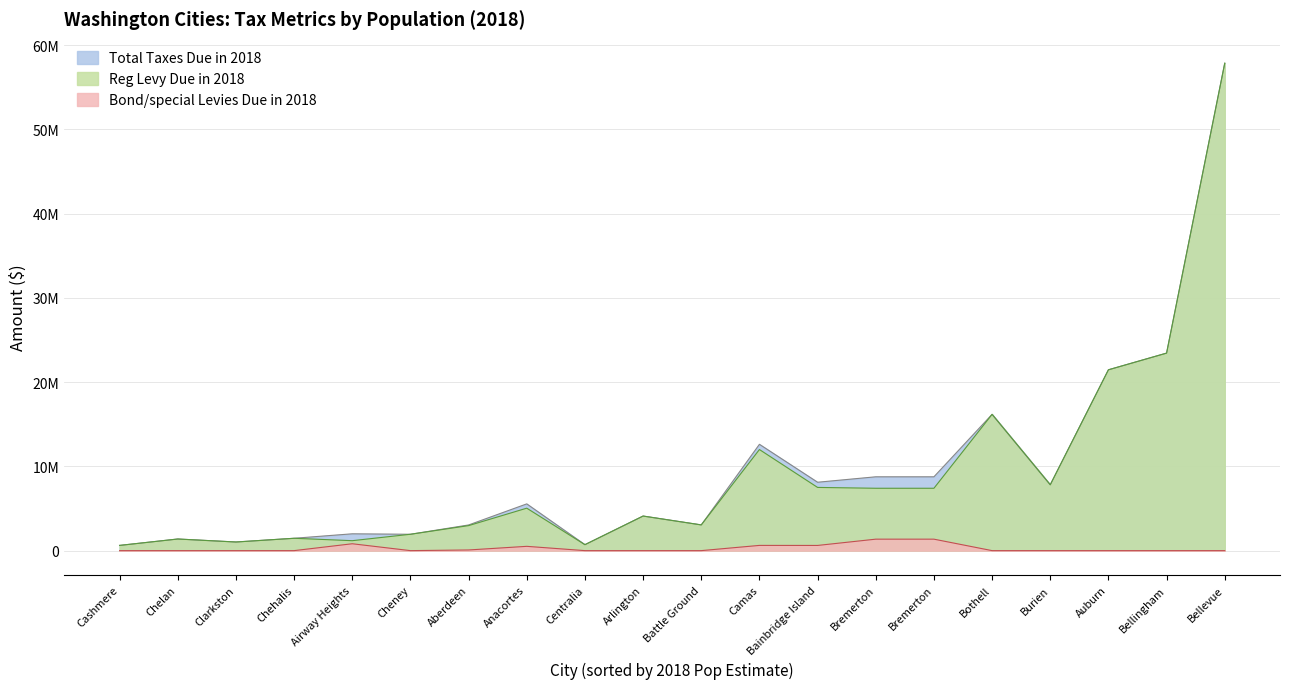

Is it true that Bond/special Levies Due in 2018 equals -614323 at Bothell?

False